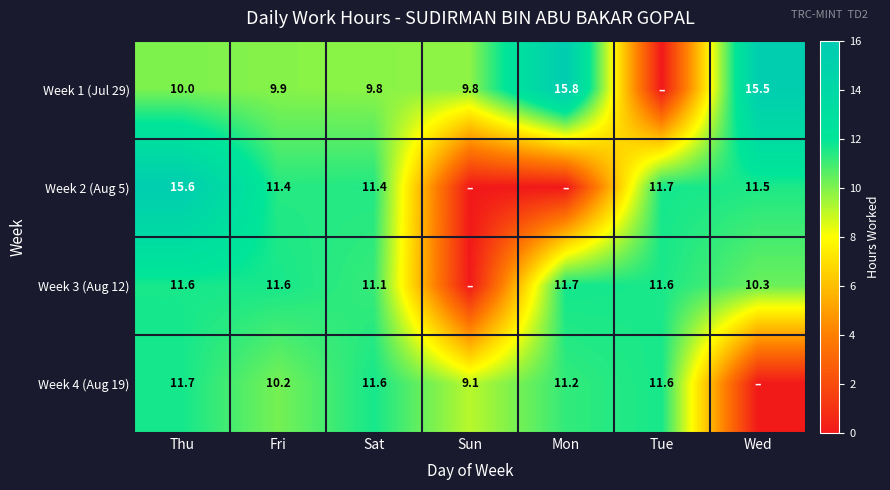

True or false: Week 1 (Jul 29) has a value of 15.5 at Wed.

True